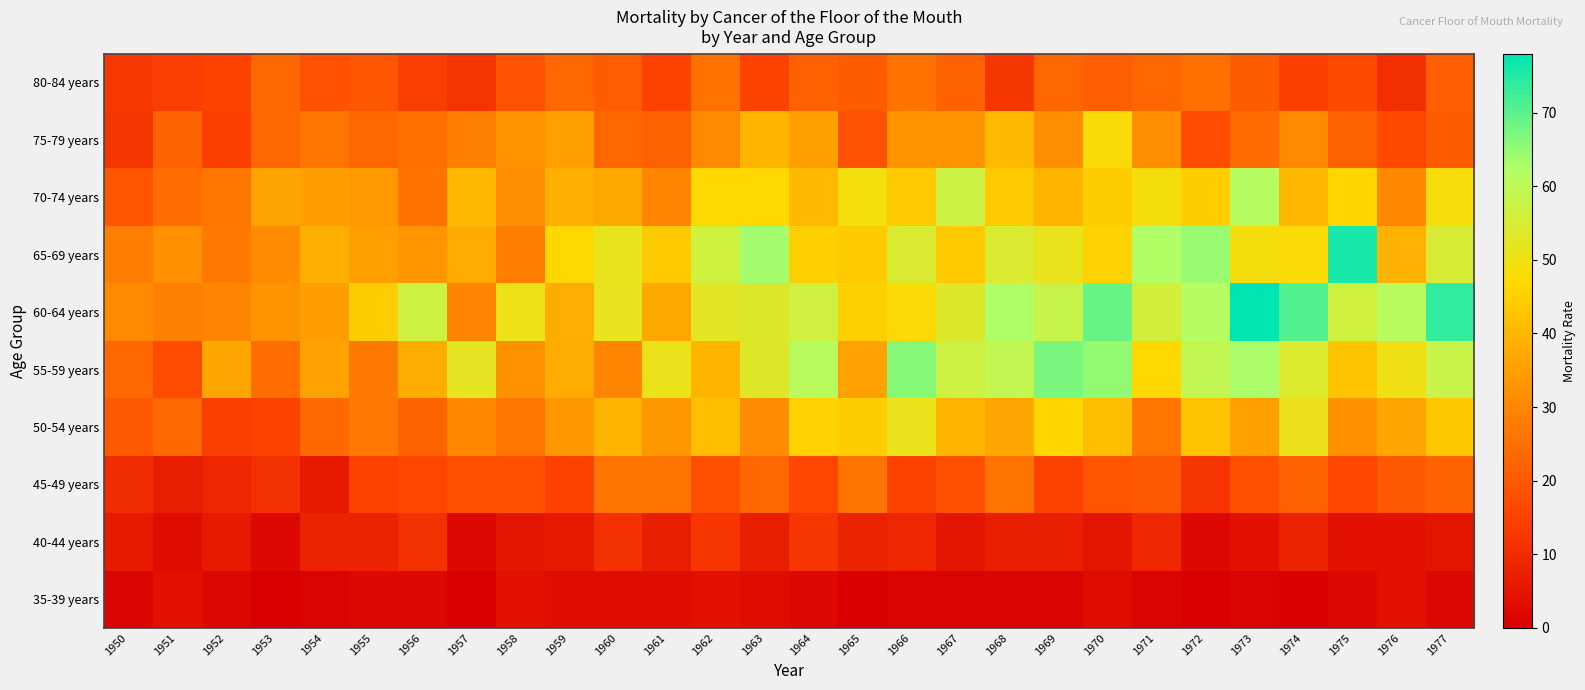

What is the difference between the highest and lowest values at 1971?

61.4